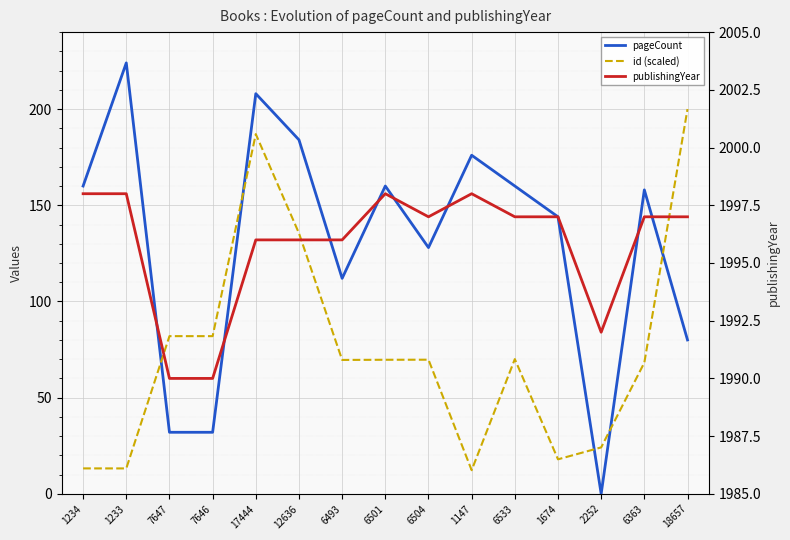

What is the label of the 10th point from the right?

12636